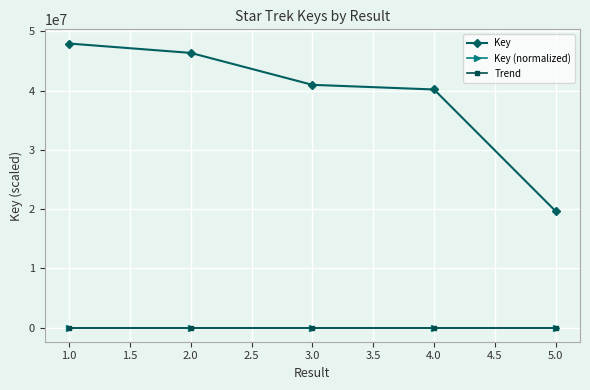

Which series has the widest spread of values?

Key